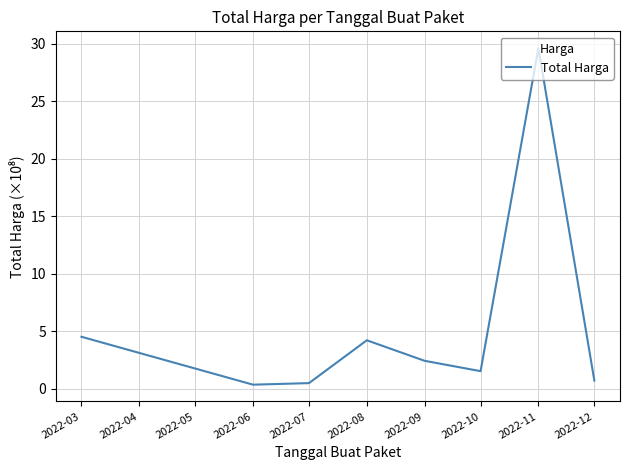

Where is the data nearest to the value 14?

2022-03